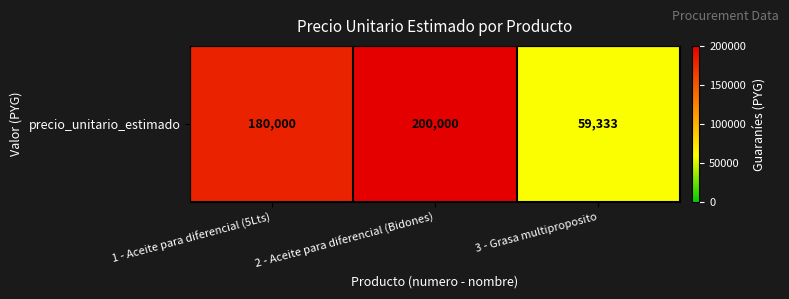

Rank the categories by value from lowest to highest.

3 - Grasa multiproposito, 1 - Aceite para diferencial (5Lts), 2 - Aceite para diferencial (Bidones)